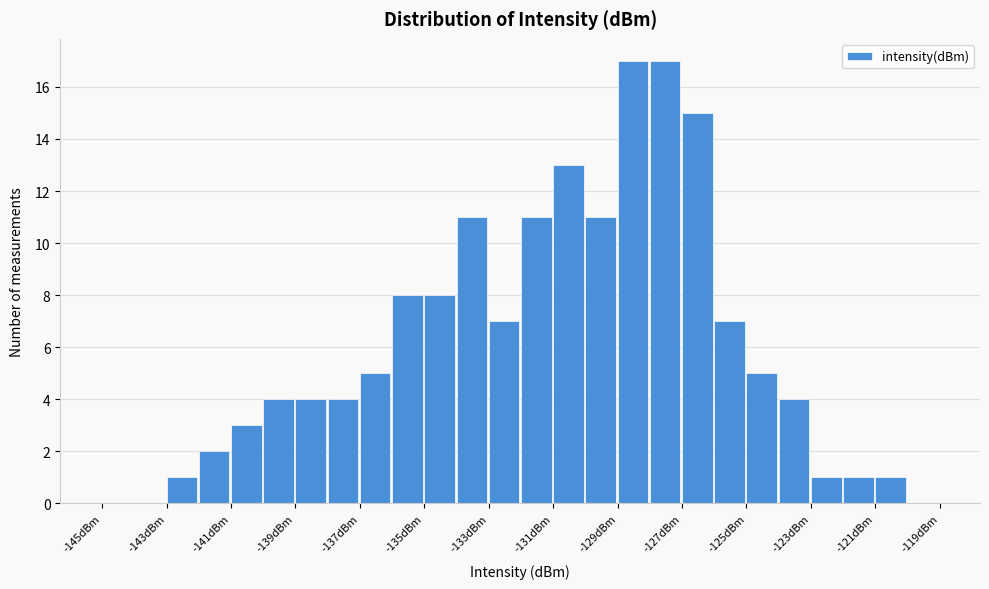

Reading left to right, list every bar in this chart as the range it spans on the x-axis followed by its height. The values are not printed on the chart, so give them approximately, as read against the axis.

-145 to -144: 0
-144 to -143: 0
-143 to -142: 1
-142 to -141: 2
-141 to -140: 3
-140 to -139: 4
-139 to -138: 4
-138 to -137: 4
-137 to -136: 5
-136 to -135: 8
-135 to -134: 8
-134 to -133: 11
-133 to -132: 7
-132 to -131: 11
-131 to -130: 13
-130 to -129: 11
-129 to -128: 17
-128 to -127: 17
-127 to -126: 15
-126 to -125: 7
-125 to -124: 5
-124 to -123: 4
-123 to -122: 1
-122 to -121: 1
-121 to -120: 1
-120 to -119: 0